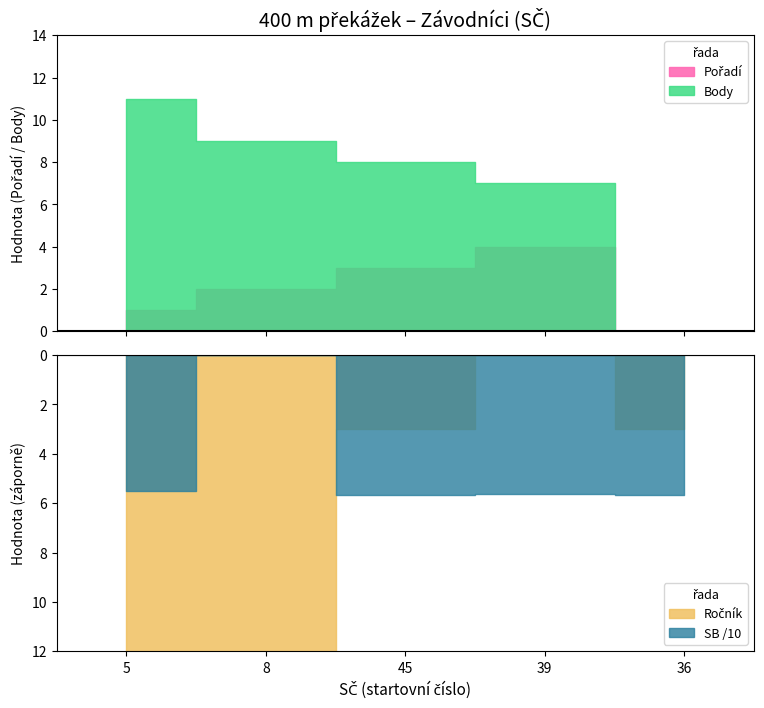

True or false: Pořadí has more than 0 interior local peaks.

True